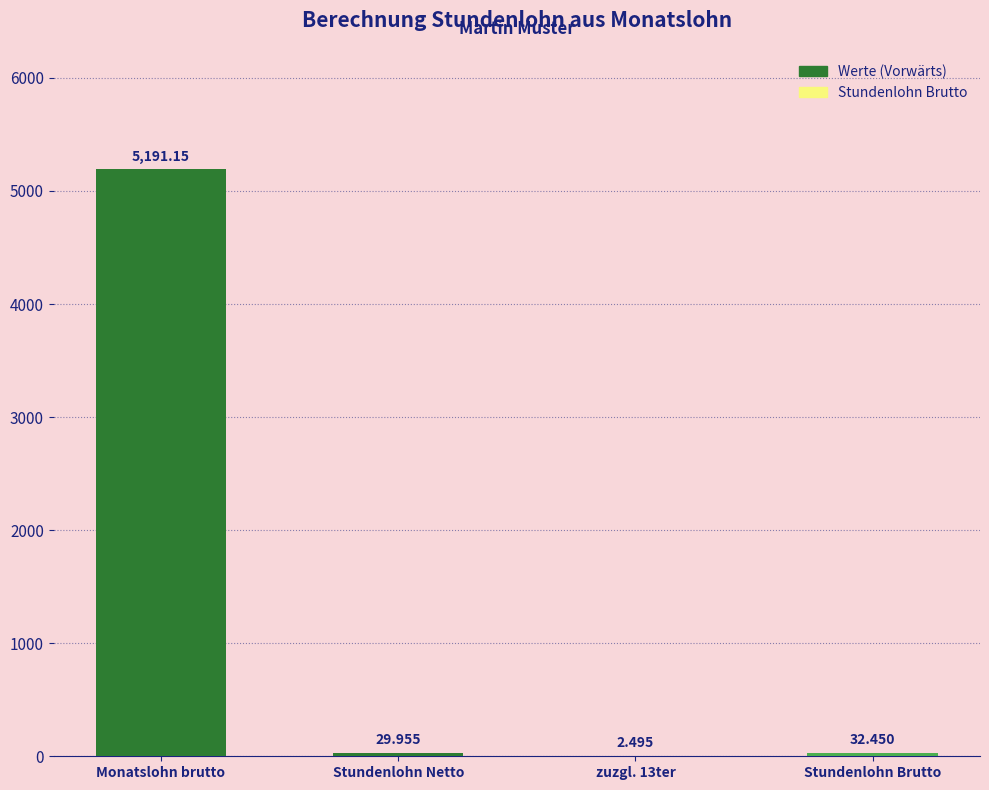

Which has a higher value, zuzgl. 13ter or Stundenlohn Netto?

Stundenlohn Netto